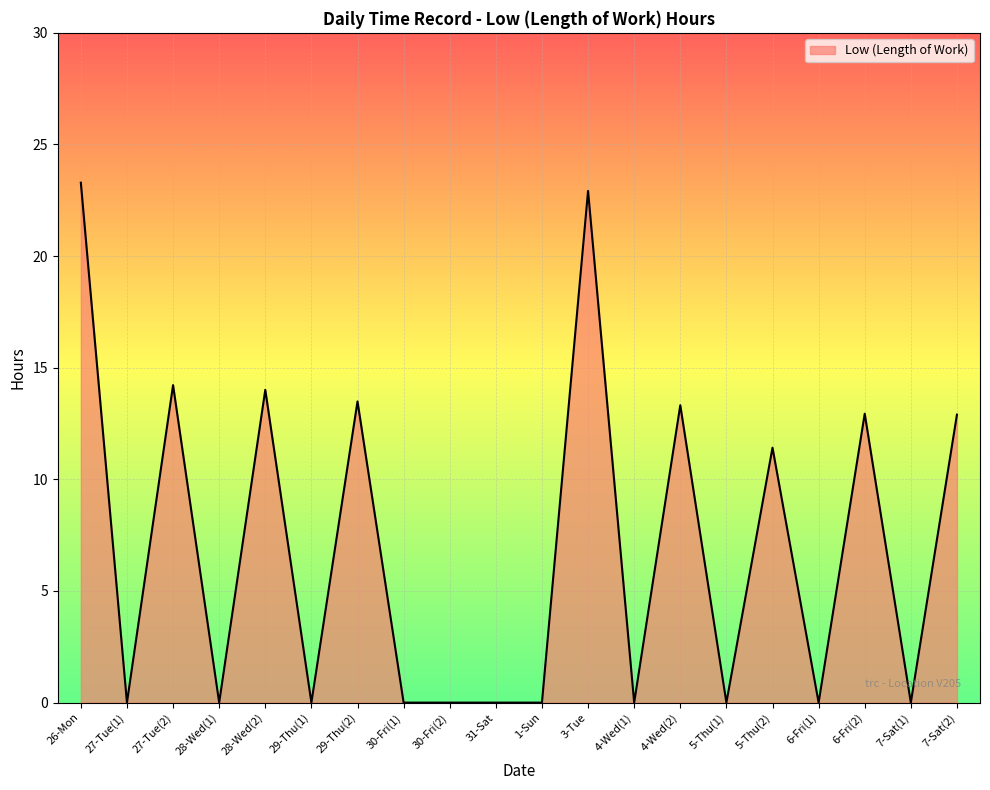

True or false: the data shows 12.9 at 6-Fri(2).

True